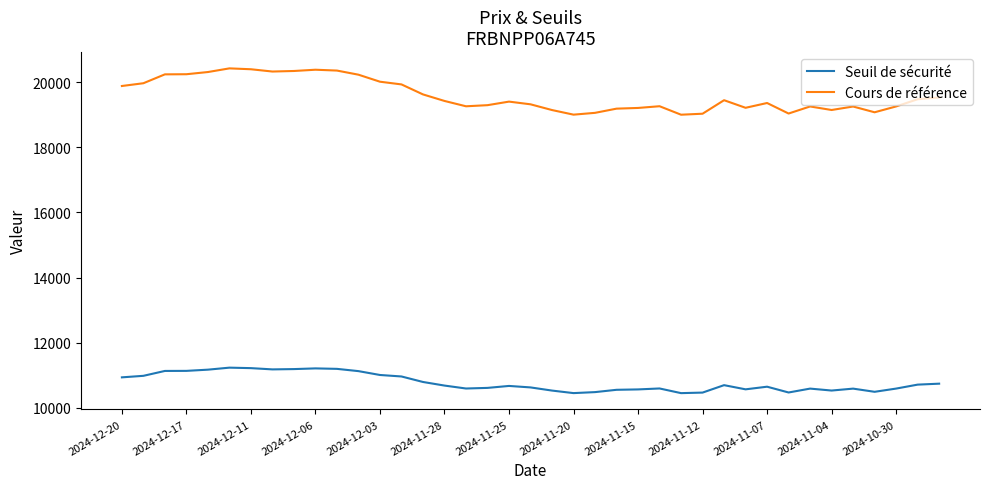

What is the difference between the maximum and minimum values in the Seuil de sécurité series?

782.7